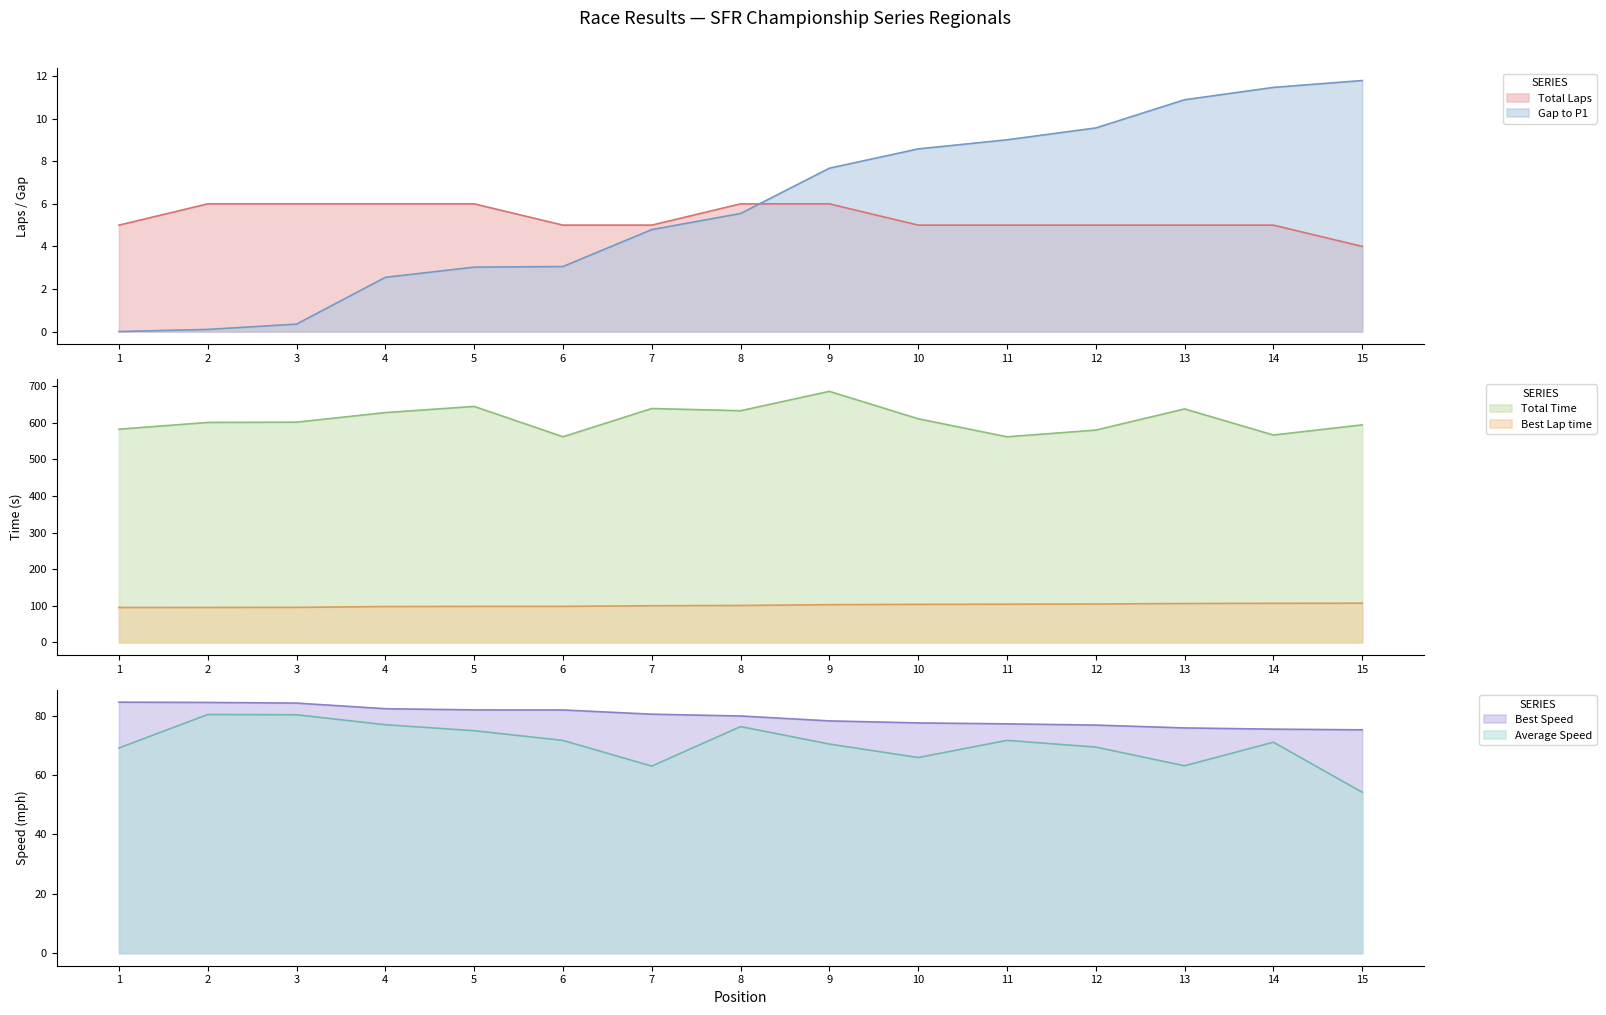

Which category has the lowest value across all series?

1